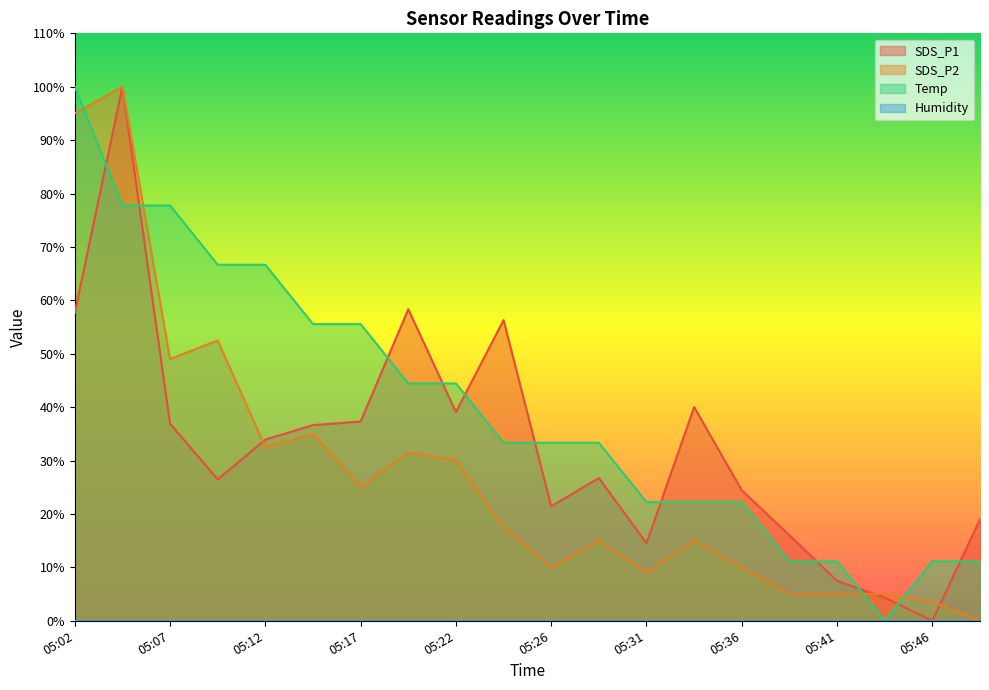

True or false: SDS_P1 has a value of 13.3 at 05:41.

False